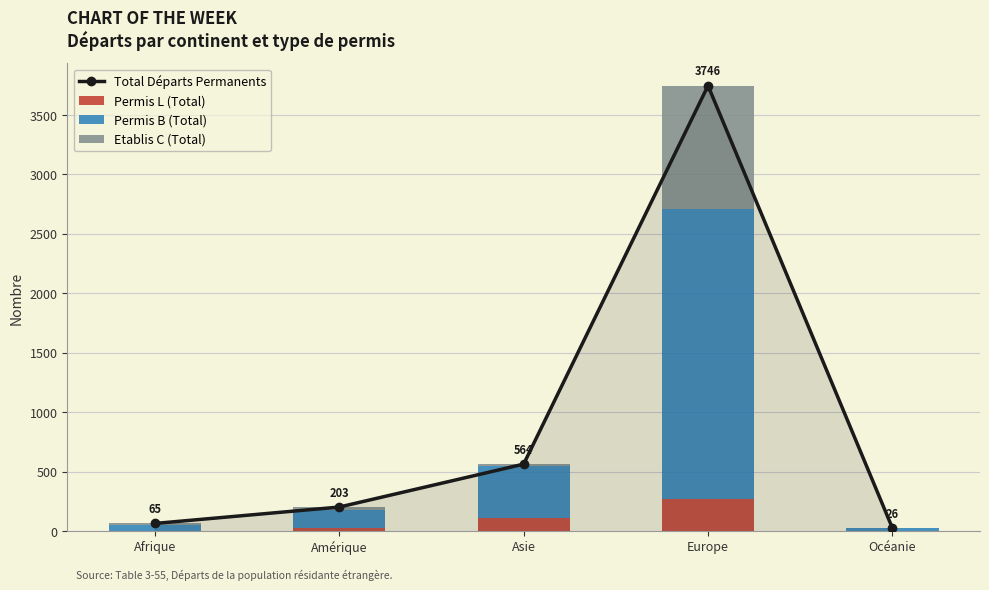

What is the label of the 1st bar from the right?

Océanie